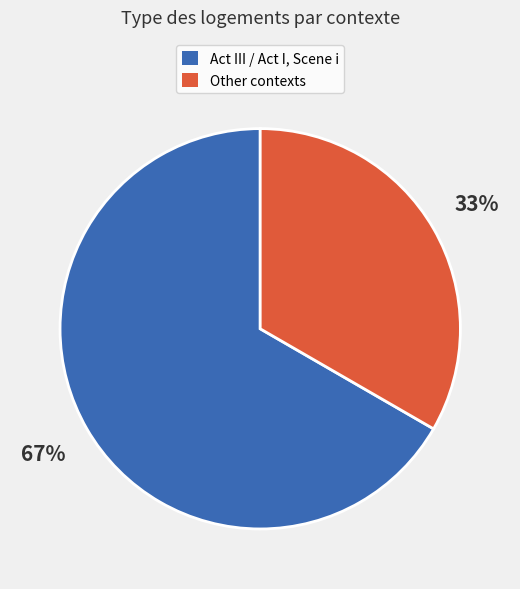

To the nearest percent, what is the average slice percentage?

50%